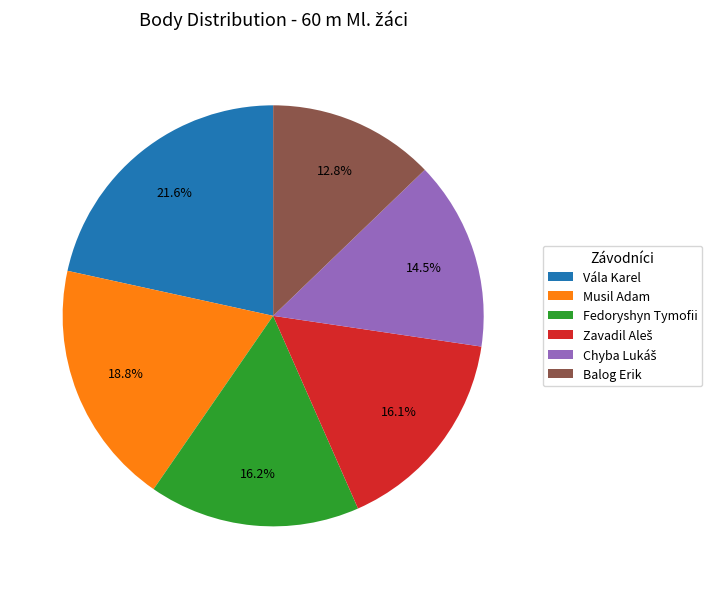

How many segments does this pie chart have?

6